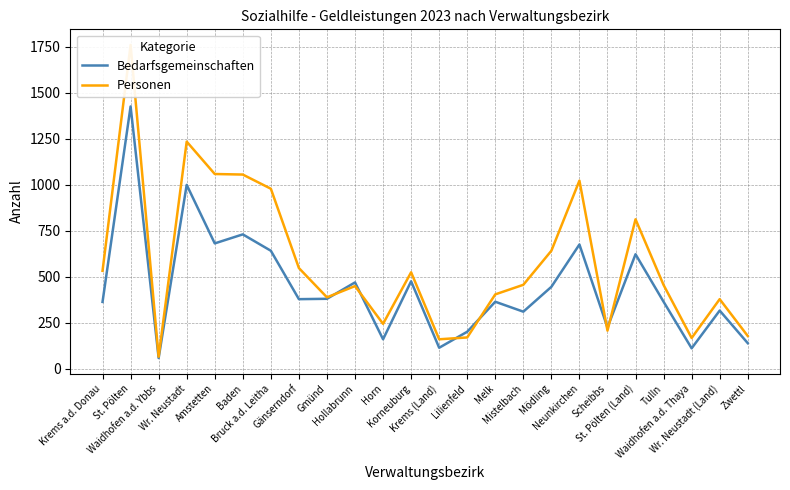

List the series in order of their overall mean, highest first.

Personen, Bedarfsgemeinschaften